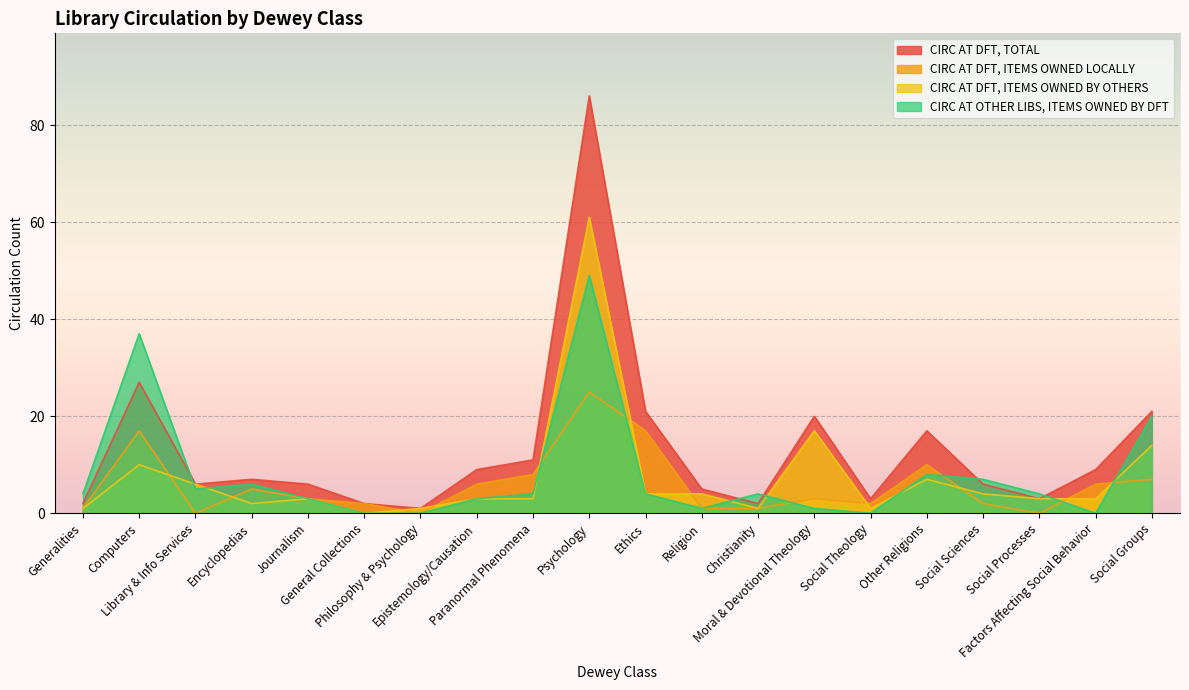

True or false: CIRC AT OTHER LIBS, ITEMS OWNED BY DFT has more than 1 interior local peaks.

True